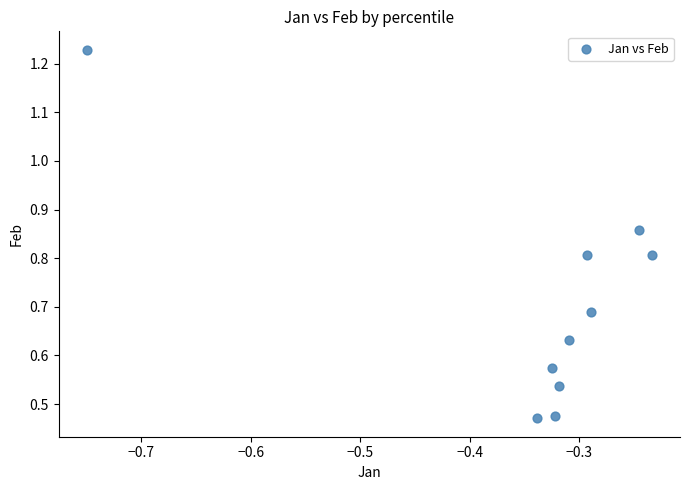

What is the range of Y values (max minus min)?

0.8